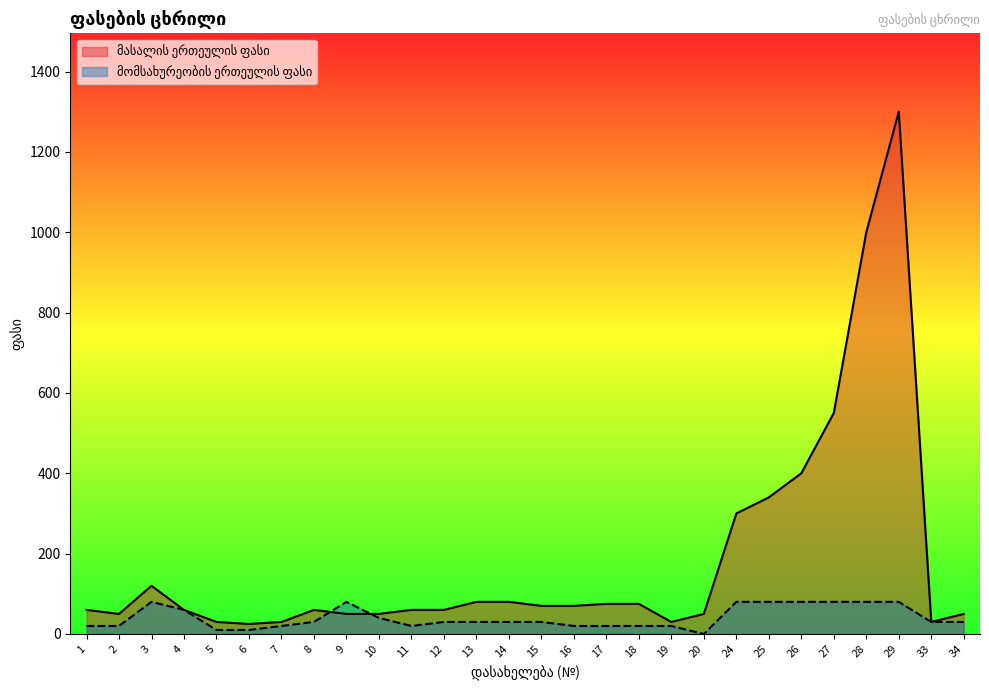

What is the sum of all მასალის ერთეულის ფასი values?

5155